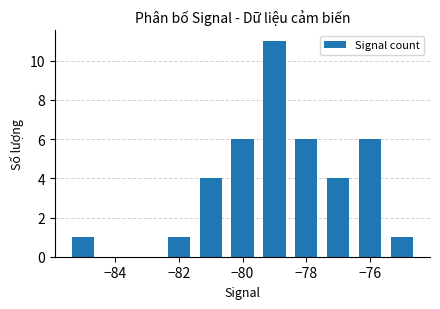

What is the difference between the maximum and second lowest values?

10